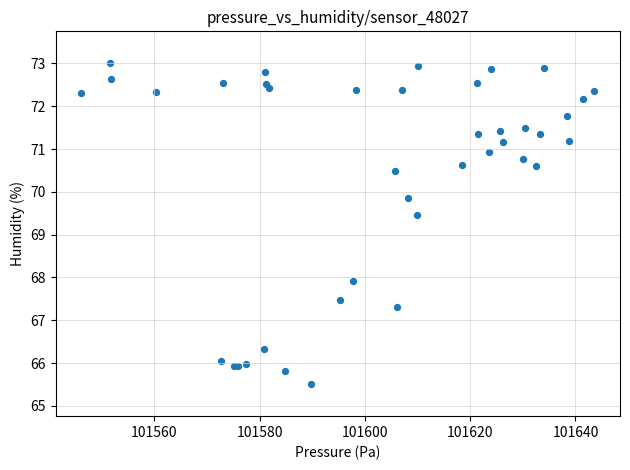

What Y value in the scatter plot is closest to 69?

69.5